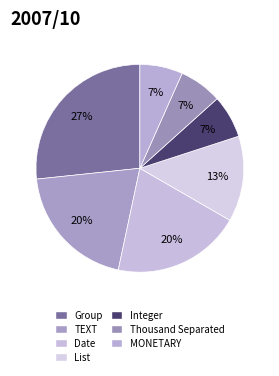

Count the number of slices in the pie.

7